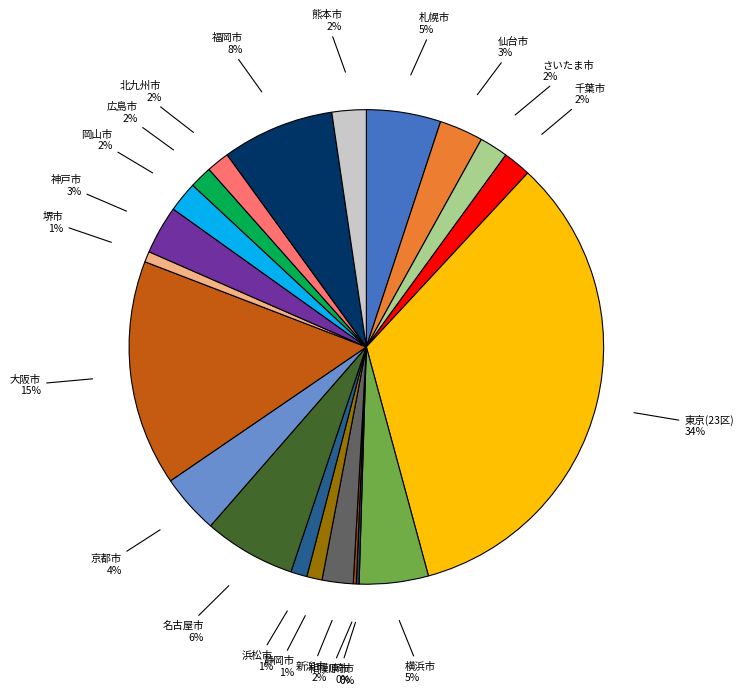

To the nearest percent, what percentage of the pie is 神戸市?

3%